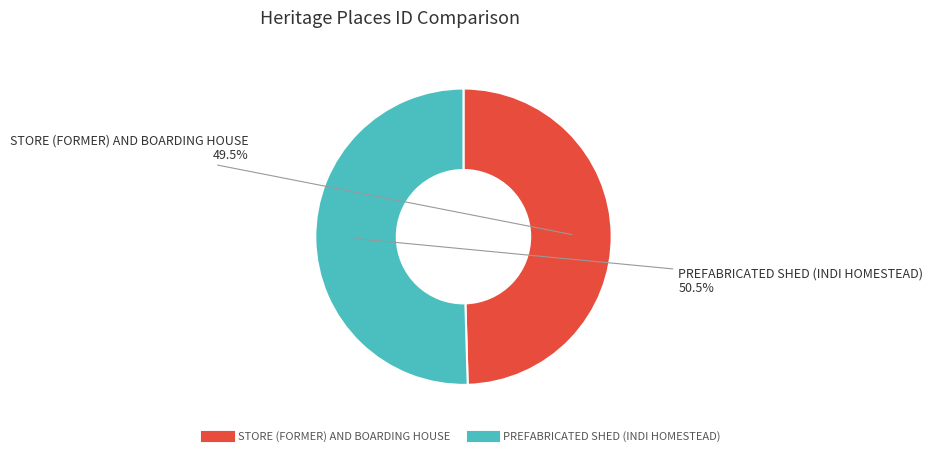

Is the sum of PREFABRICATED SHED (INDI HOMESTEAD) and STORE (FORMER) AND BOARDING HOUSE greater than half?

Yes